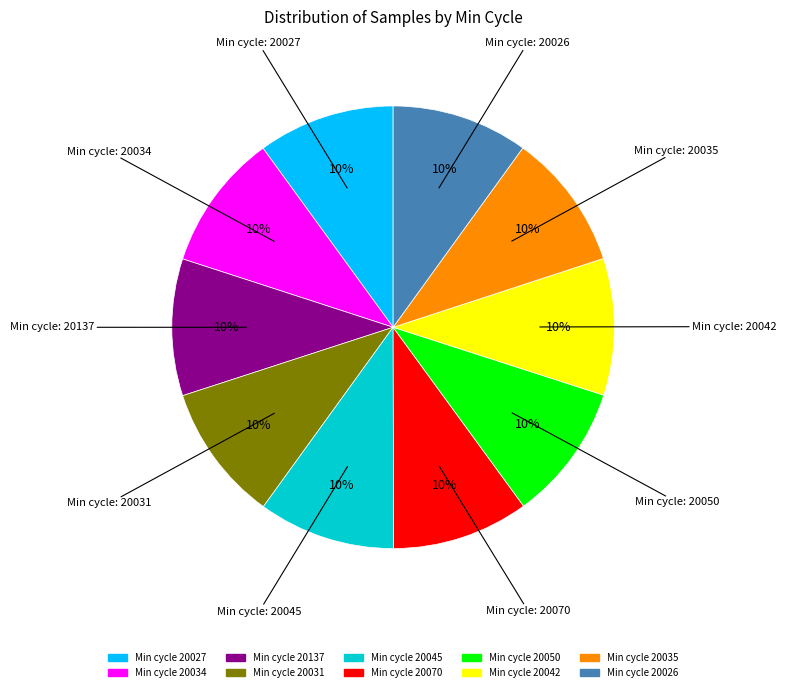

Does any single category account for the majority?

No